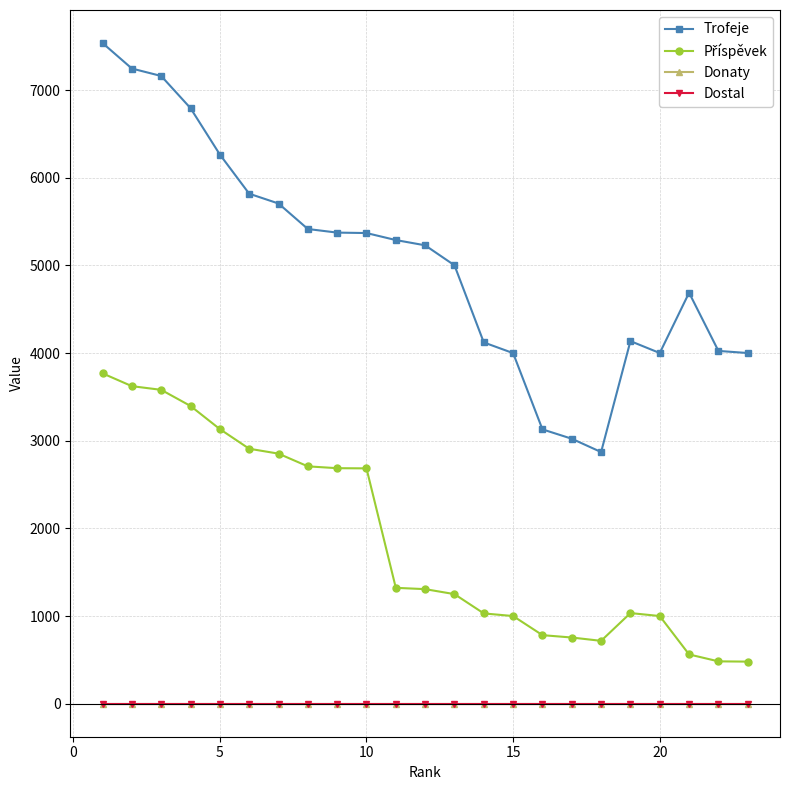

True or false: Příspěvek and Dostal cross at least once.

False